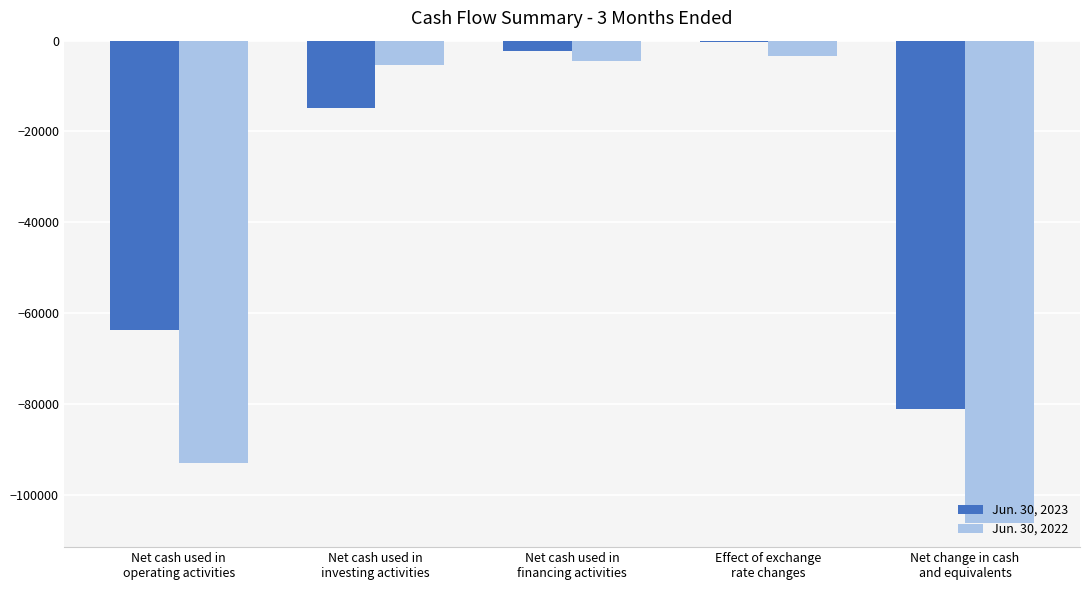

Reading right to left, list all the values displayed in this chart.

Jun. 30, 2023: Net change in cash
and equivalents=-81085	Effect of exchange
rate changes=-358	Net cash used in
financing activities=-2239	Net cash used in
investing activities=-14764	Net cash used in
operating activities=-63724
Jun. 30, 2022: Net change in cash
and equivalents=-106242	Effect of exchange
rate changes=-3414	Net cash used in
financing activities=-4432	Net cash used in
investing activities=-5366	Net cash used in
operating activities=-93030